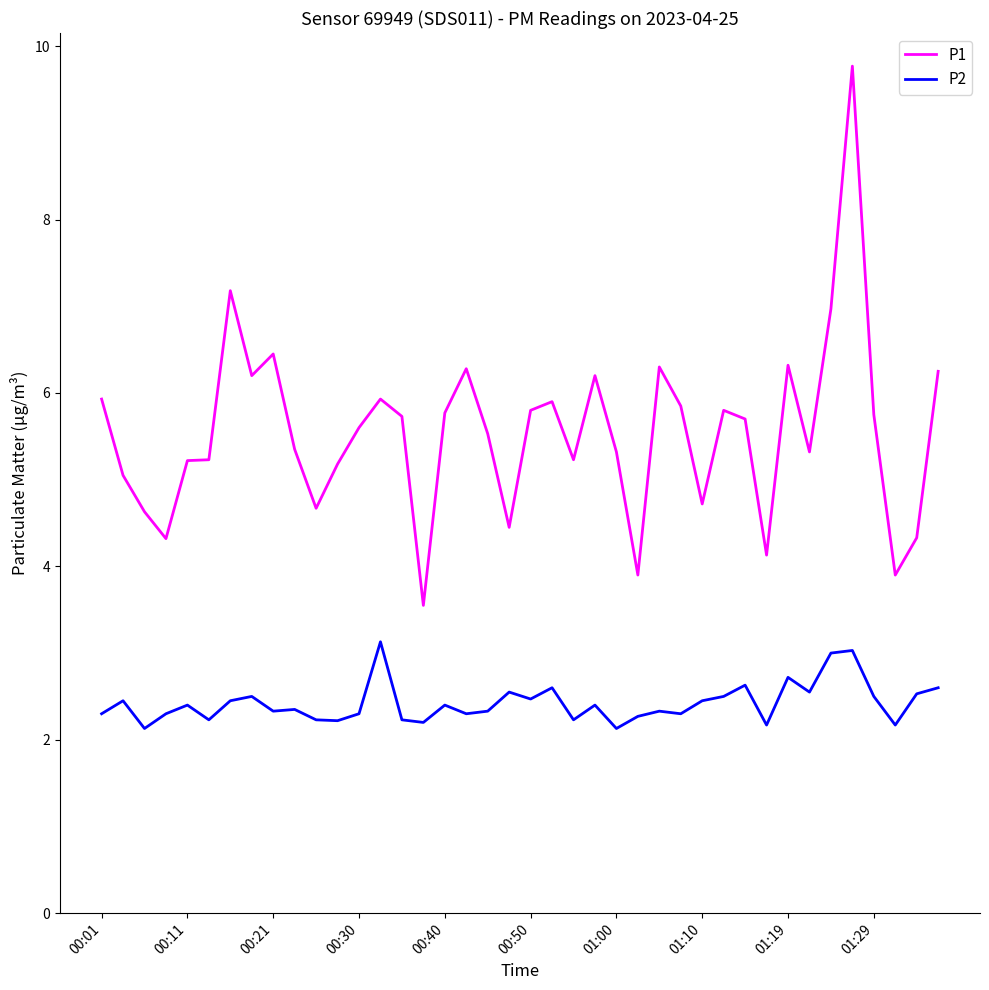

What is the average value of the P2 series?

2.4